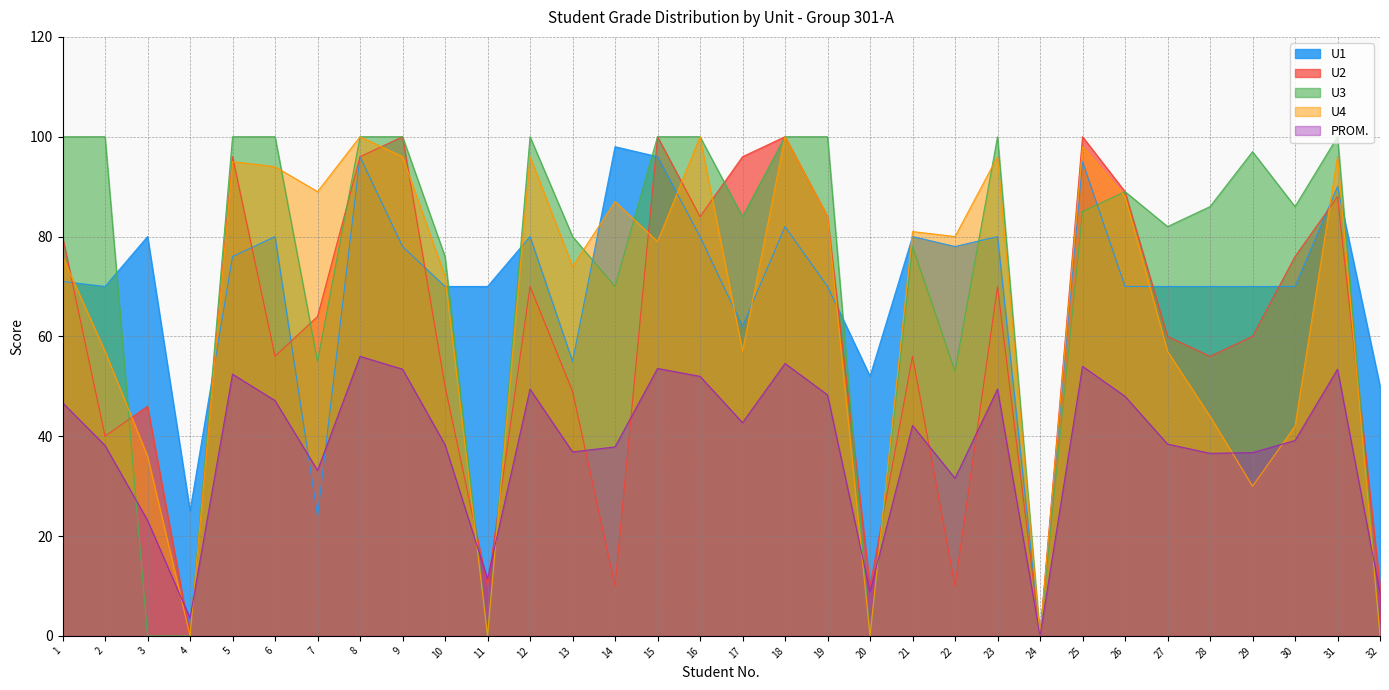

How many values in U3 are above zero?

26